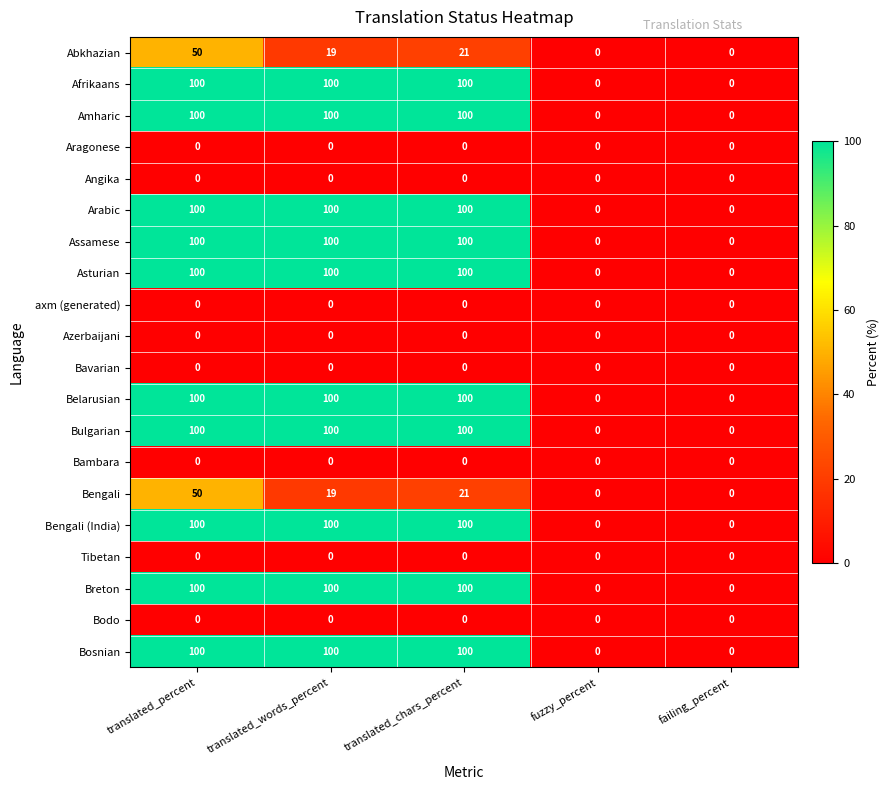

What is the maximum value shown in the chart?

100